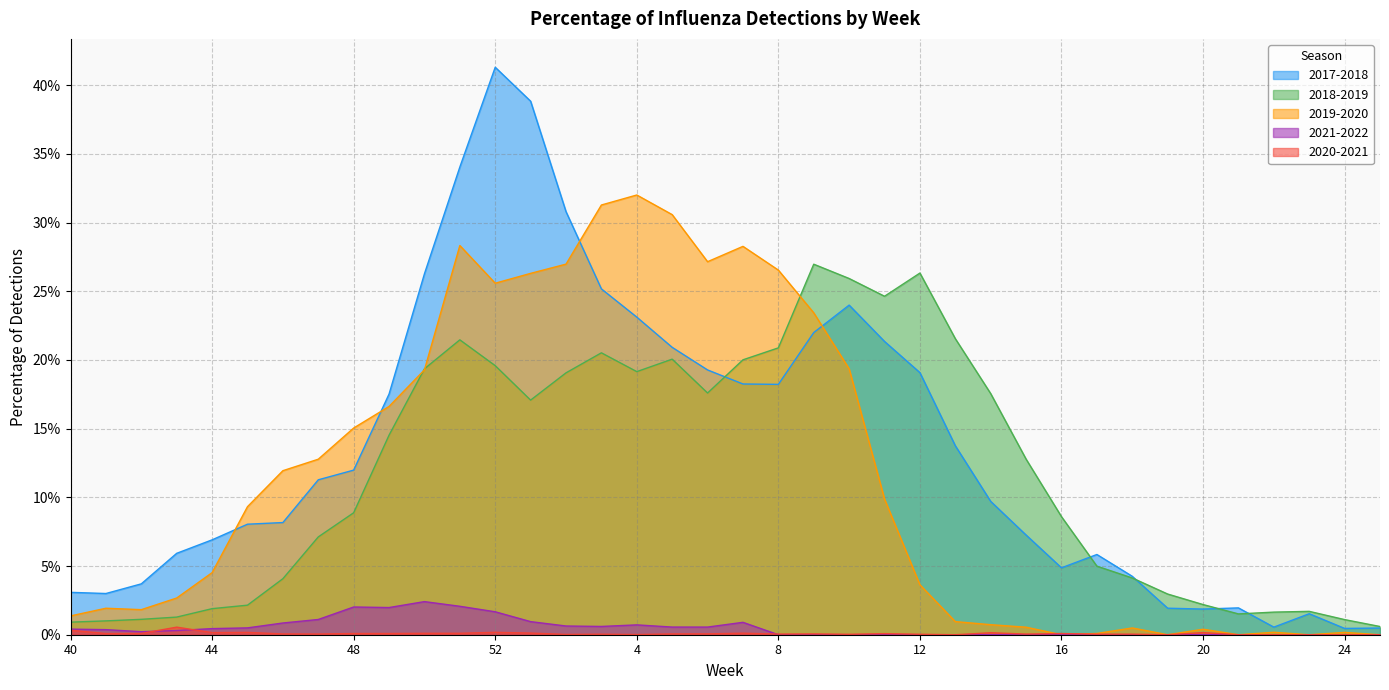

What is the total value across all series at 5?

0.7